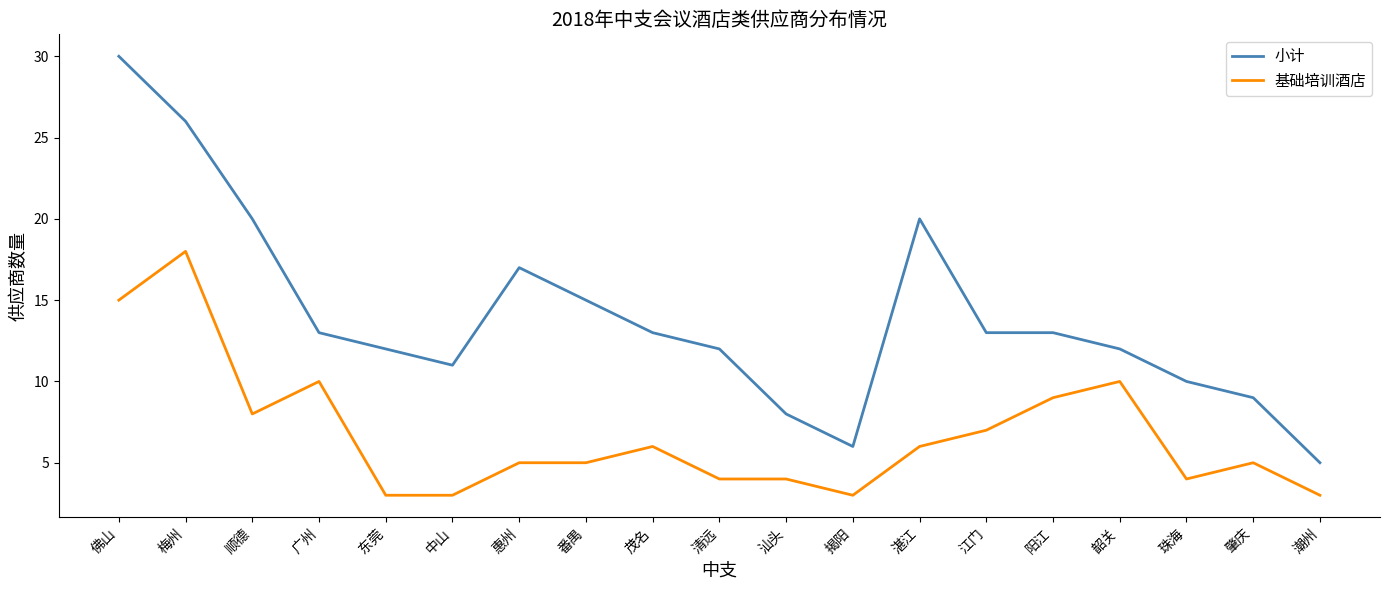

Which series has the widest spread of values?

小计